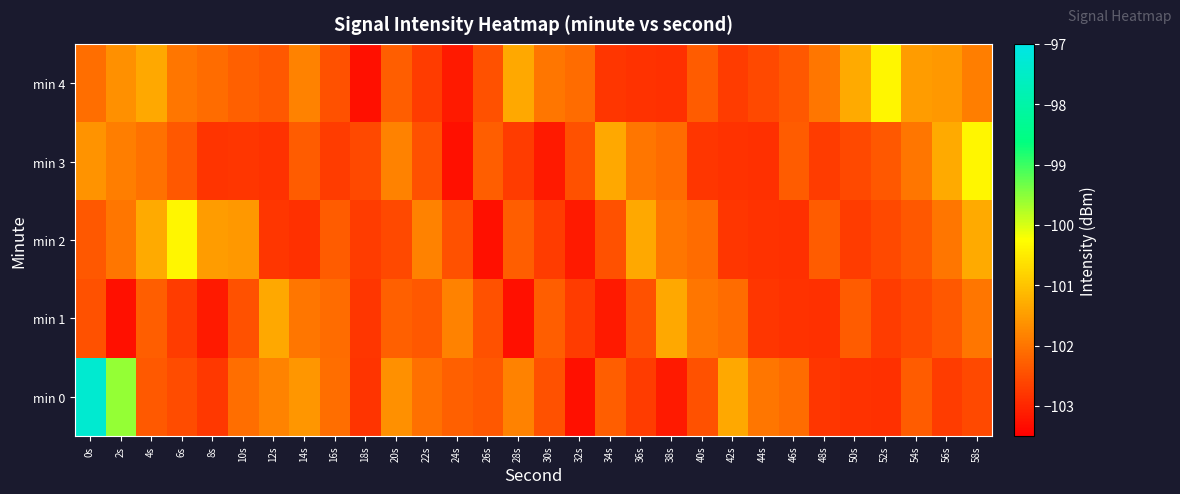

Reading left to right, list all the values displayed in this chart.

min 0: 0s=-97.4	2s=-99.6	4s=-102.3	6s=-102.5	8s=-102.8	10s=-102.1	12s=-101.8	14s=-101.6	16s=-102.1	18s=-102.8	20s=-101.6	22s=-102.1	24s=-102.3	26s=-102.4	28s=-101.8	30s=-102.4	32s=-103.3	34s=-102.3	36s=-102.7	38s=-103.2	40s=-102.5	42s=-101.4	44s=-102.0	46s=-102.1	48s=-102.8	50s=-102.9	52s=-102.9	54s=-102.3	56s=-102.7	58s=-102.6
min 1: 0s=-102.4	2s=-103.3	4s=-102.3	6s=-102.7	8s=-103.2	10s=-102.5	12s=-101.4	14s=-102.0	16s=-102.1	18s=-102.8	20s=-102.3	22s=-102.4	24s=-101.8	26s=-102.4	28s=-103.3	30s=-102.3	32s=-102.7	34s=-103.2	36s=-102.5	38s=-101.4	40s=-102.0	42s=-102.1	44s=-102.8	46s=-102.9	48s=-102.9	50s=-102.3	52s=-102.7	54s=-102.6	56s=-102.4	58s=-102.0
min 2: 0s=-102.4	2s=-102.0	4s=-101.3	6s=-100.4	8s=-101.5	10s=-101.6	12s=-102.8	14s=-102.9	16s=-102.3	18s=-102.7	20s=-102.6	22s=-101.8	24s=-102.4	26s=-103.3	28s=-102.3	30s=-102.7	32s=-103.2	34s=-102.5	36s=-101.4	38s=-102.0	40s=-102.1	42s=-102.8	44s=-102.9	46s=-102.9	48s=-102.3	50s=-102.7	52s=-102.6	54s=-102.4	56s=-102.0	58s=-101.3
min 3: 0s=-101.6	2s=-101.9	4s=-102.0	6s=-102.4	8s=-102.8	10s=-102.8	12s=-102.9	14s=-102.3	16s=-102.7	18s=-102.6	20s=-101.8	22s=-102.4	24s=-103.3	26s=-102.3	28s=-102.7	30s=-103.2	32s=-102.5	34s=-101.4	36s=-102.0	38s=-102.1	40s=-102.8	42s=-102.9	44s=-102.9	46s=-102.3	48s=-102.7	50s=-102.6	52s=-102.4	54s=-102.0	56s=-101.3	58s=-100.4
min 4: 0s=-102.1	2s=-101.6	4s=-101.4	6s=-102.0	8s=-102.1	10s=-102.3	12s=-102.4	14s=-101.8	16s=-102.4	18s=-103.3	20s=-102.3	22s=-102.7	24s=-103.2	26s=-102.5	28s=-101.4	30s=-102.0	32s=-102.1	34s=-102.8	36s=-102.9	38s=-102.9	40s=-102.3	42s=-102.7	44s=-102.6	46s=-102.4	48s=-102.0	50s=-101.3	52s=-100.4	54s=-101.5	56s=-101.6	58s=-101.9